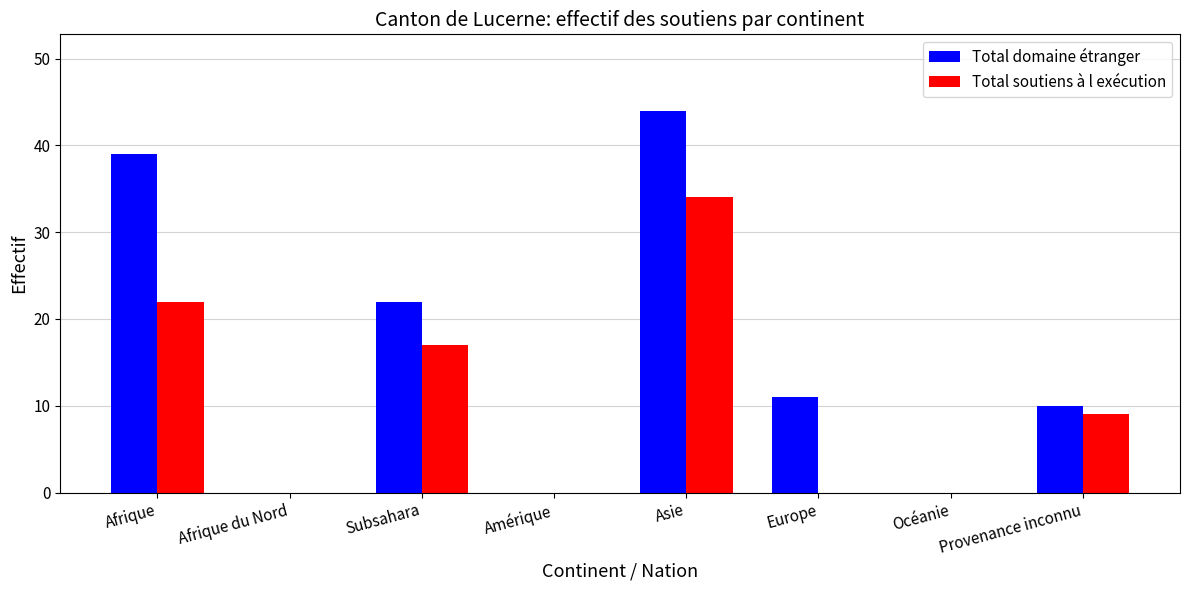

Count the number of categories in the chart.

8